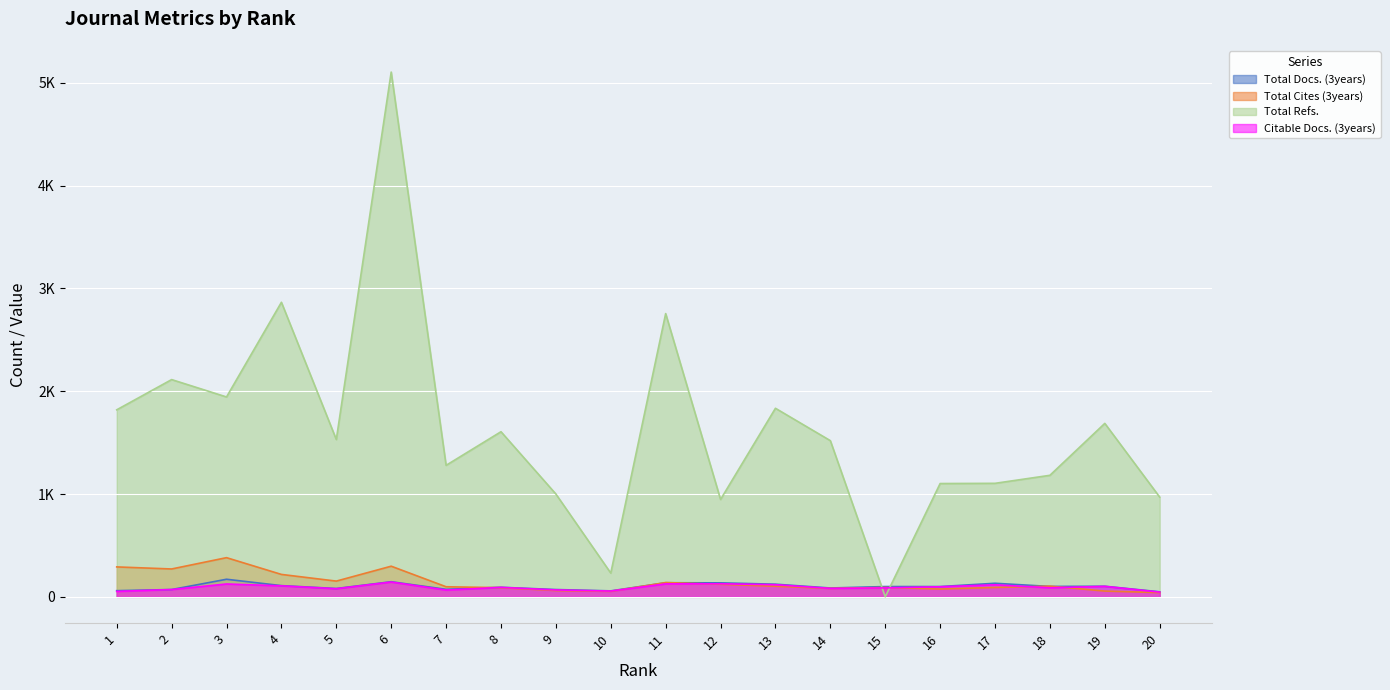

Between which two adjacent categories do Total Refs. and Total Docs. (3years) first intersect?

14 and 15